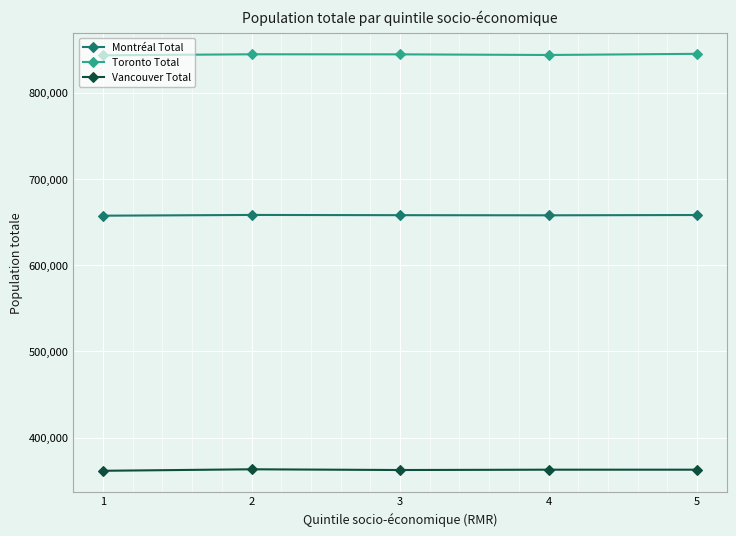

What is the difference between the maximum and minimum values in the Montréal Total series?

860